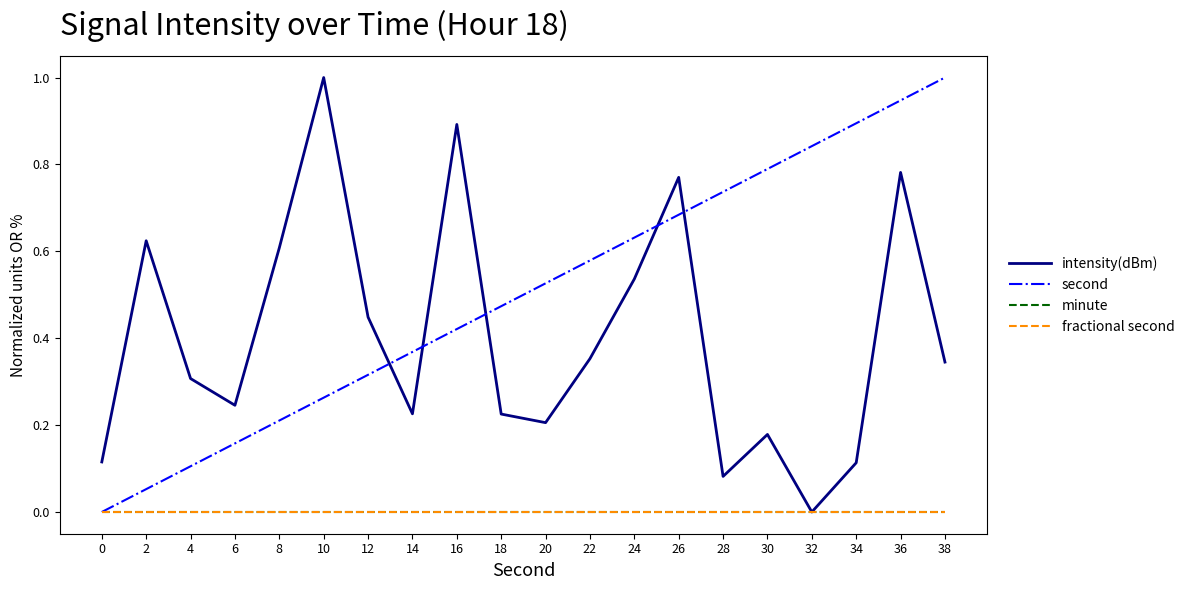

Does the chart have visible grid lines?

No